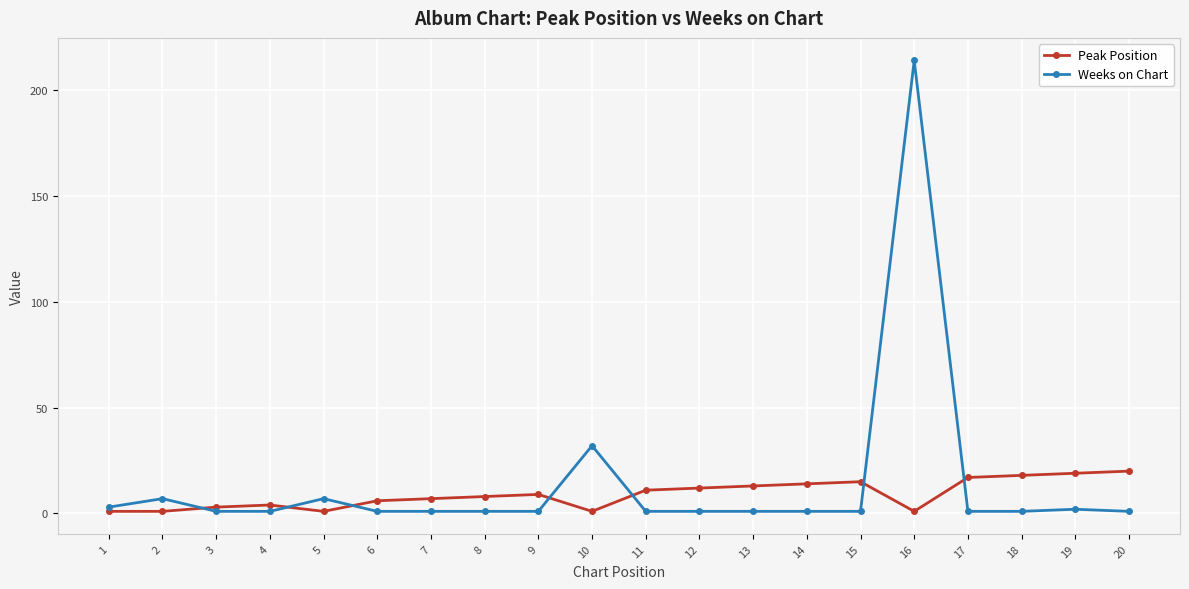

True or false: Peak Position and Weeks on Chart intersect in this chart.

True